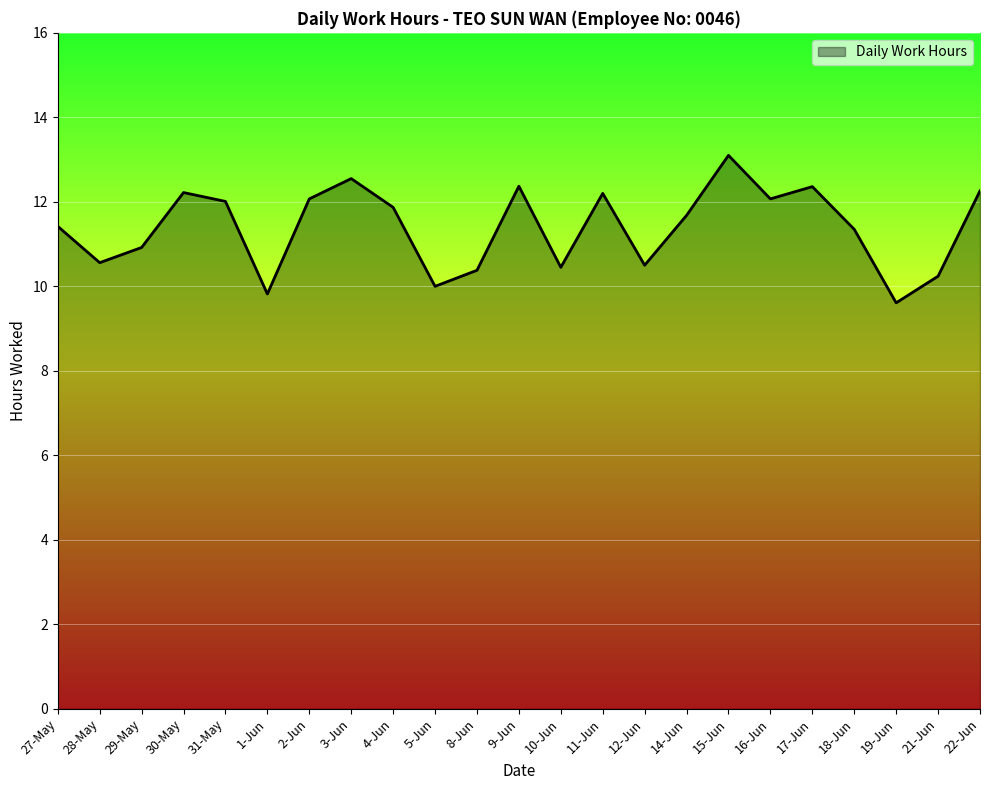

What position from the right is 1-Jun?

18